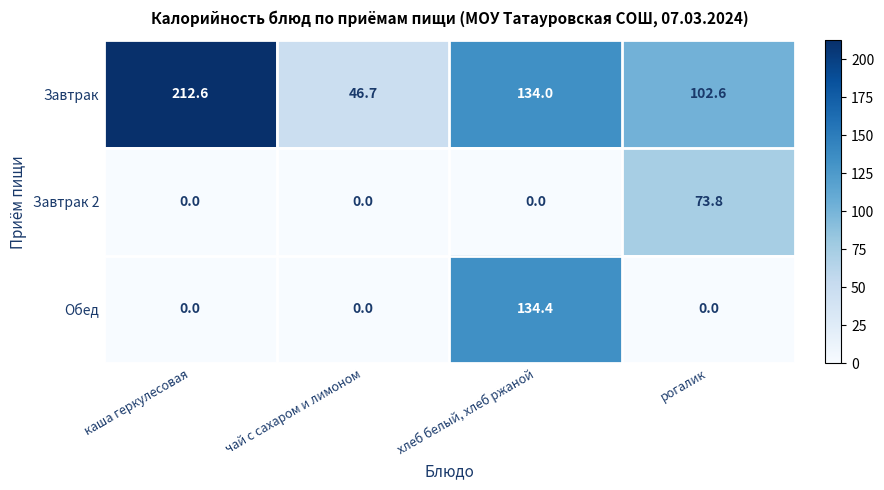

How many categories are shown in the chart?

4